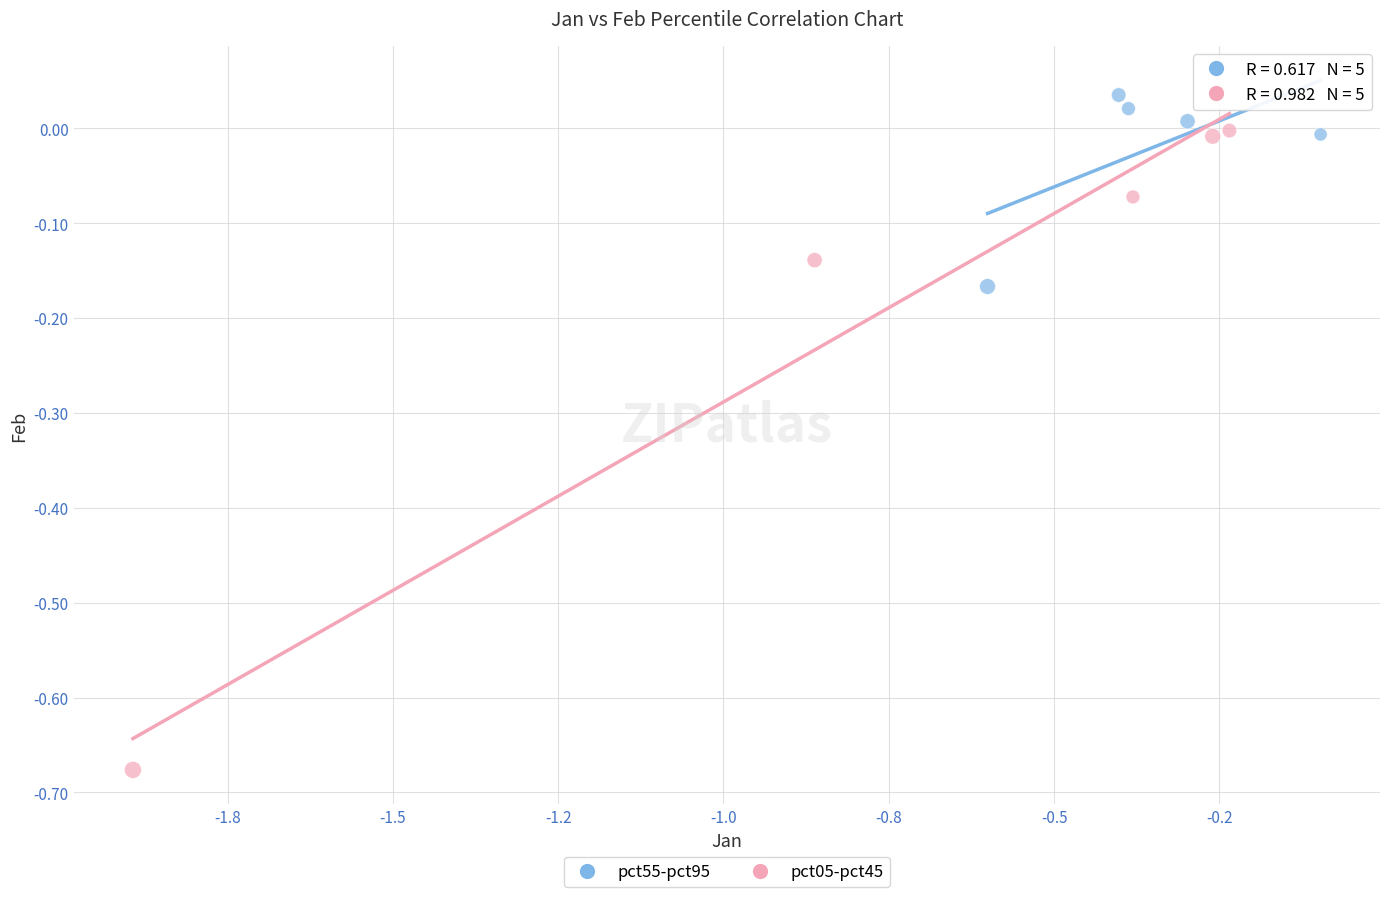

What are all the series names shown in the legend?

pct55-pct95, pct05-pct45